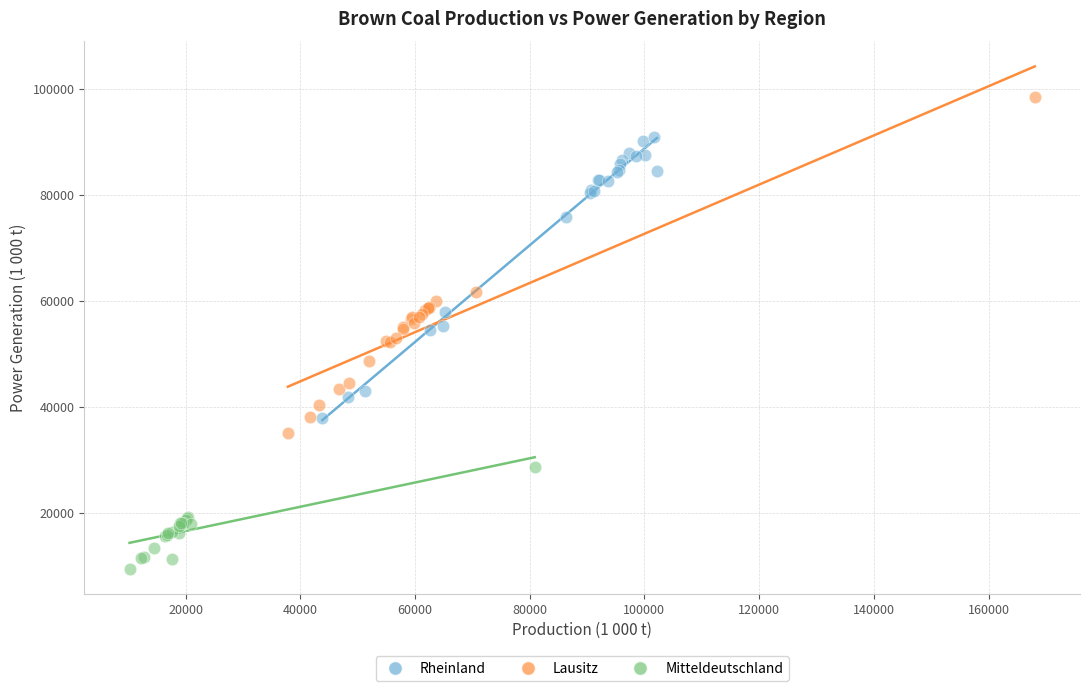

Which series contains the highest Y value?

Lausitz